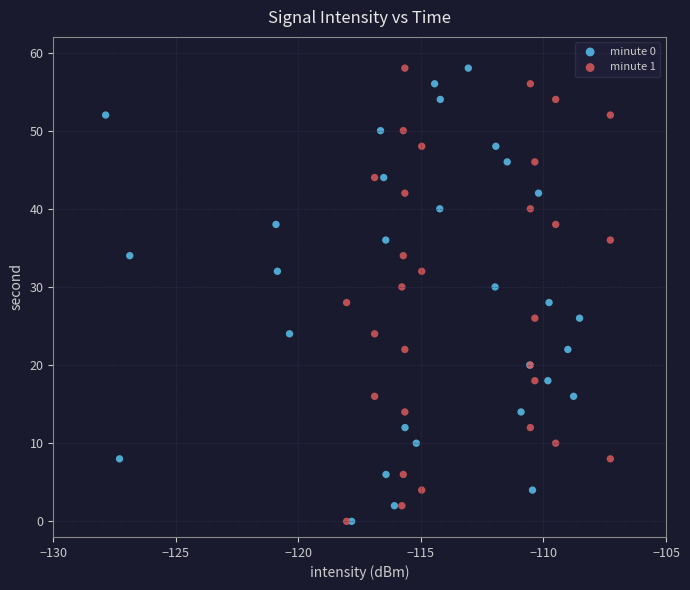

What are all the series names shown in the legend?

minute 0, minute 1